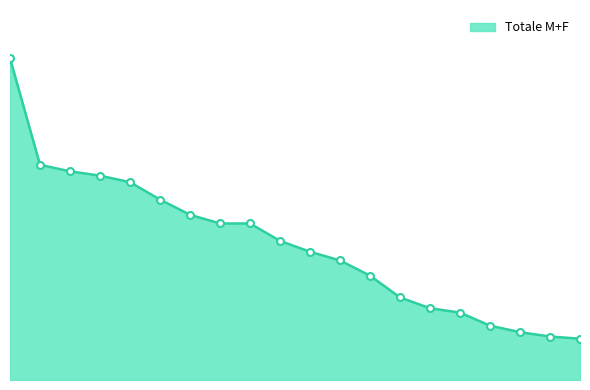

Is this an area chart (filled region under the line)?

Yes